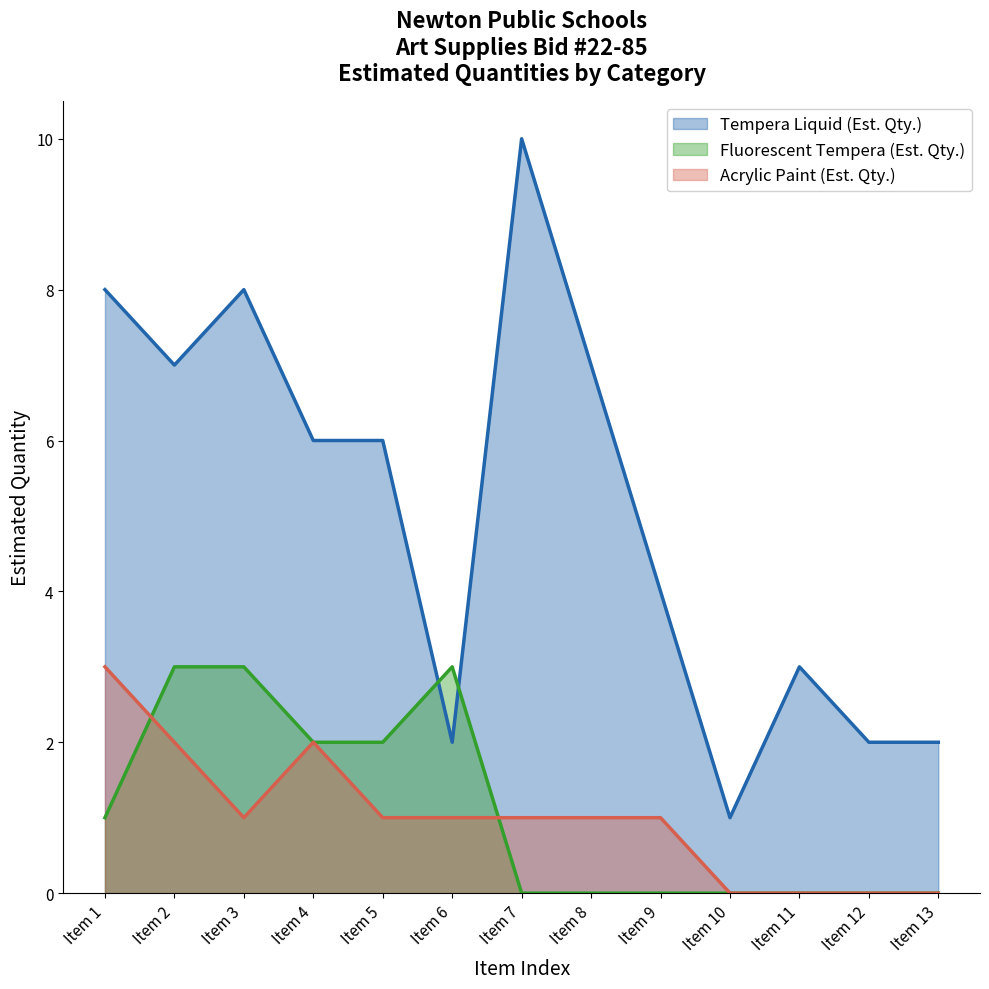

How many categories are shown in the chart?

13